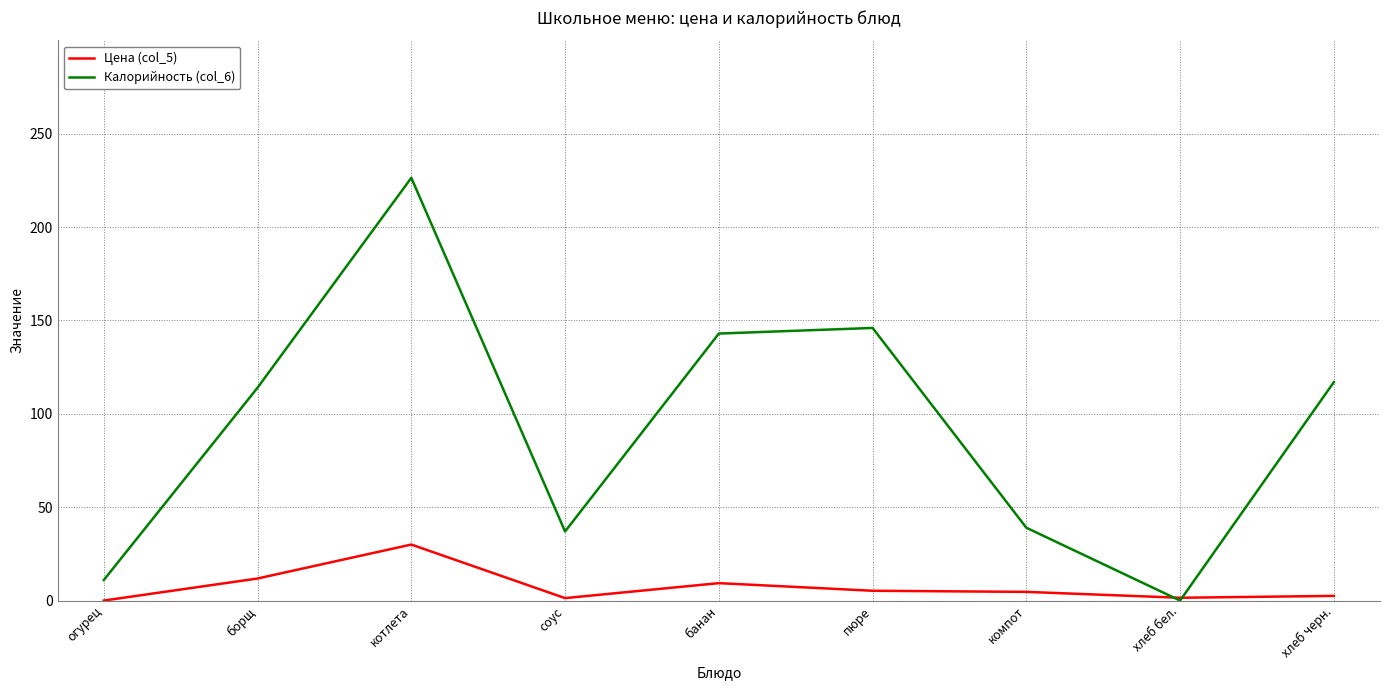

Does the chart have visible grid lines?

Yes